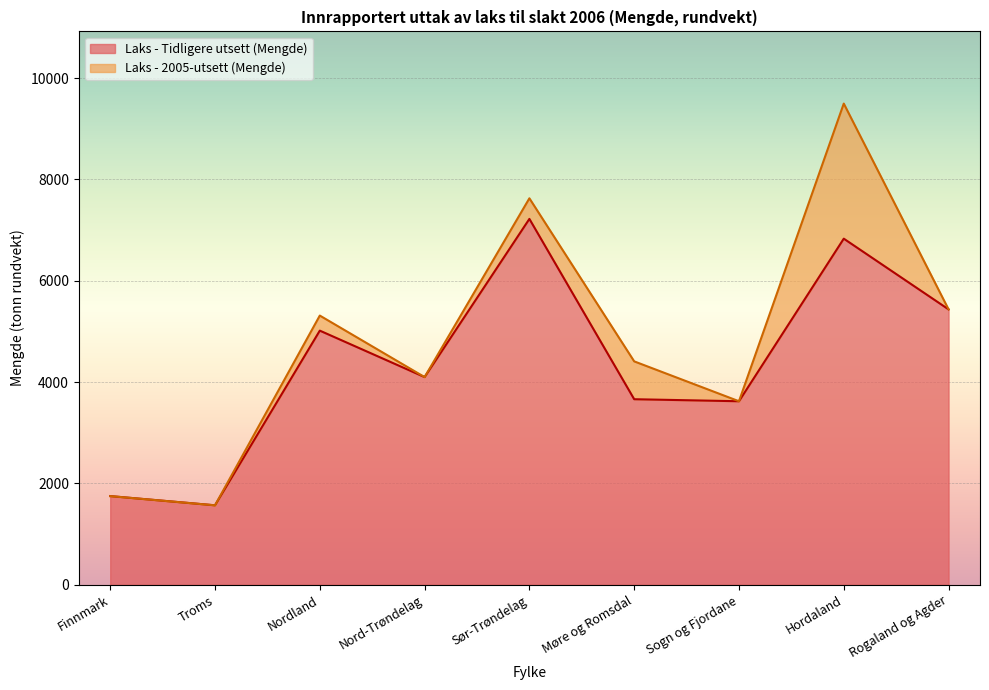

What is the label of the 1st point from the left?

Finnmark